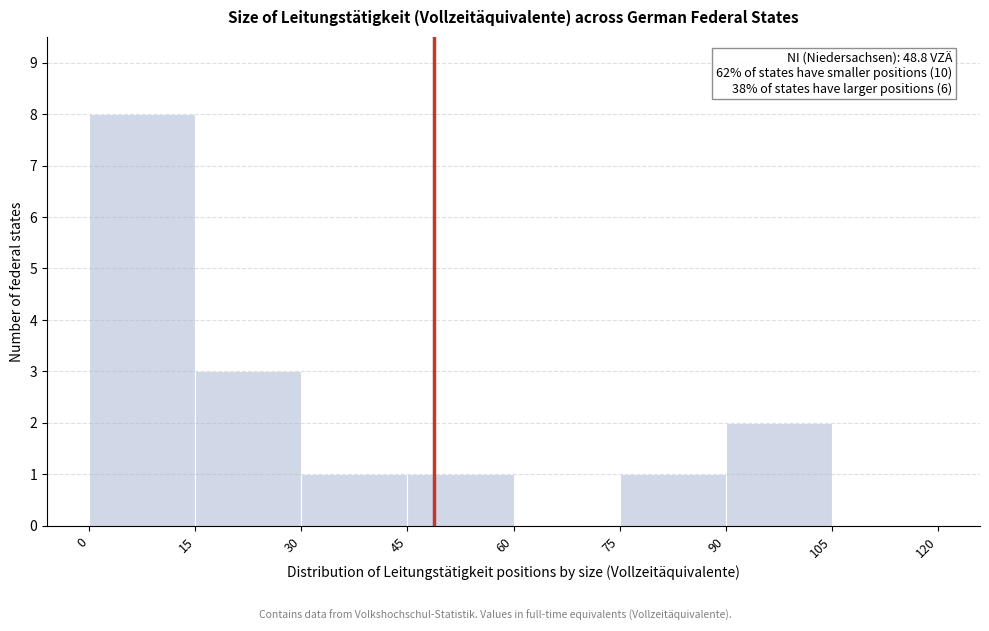

Which range on the x-axis has the tallest bar?

0 to 15